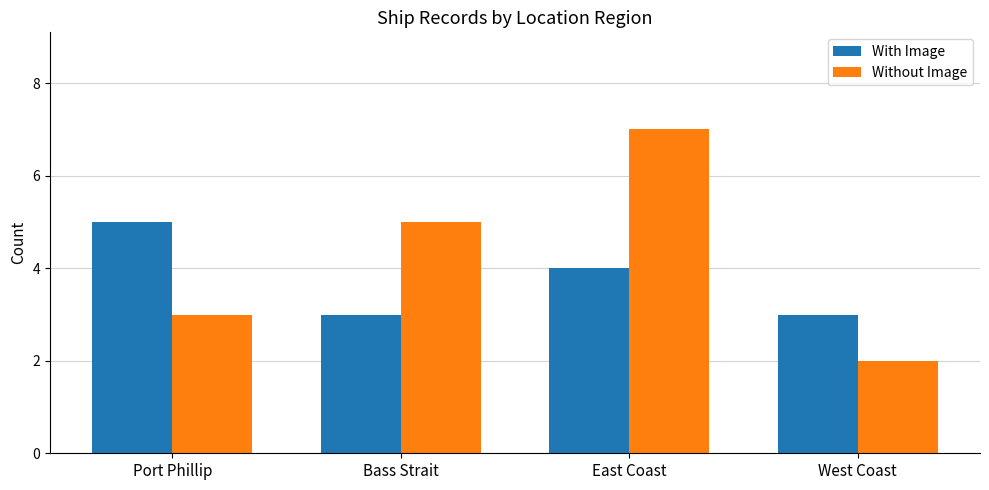

What is the greatest value displayed?

7